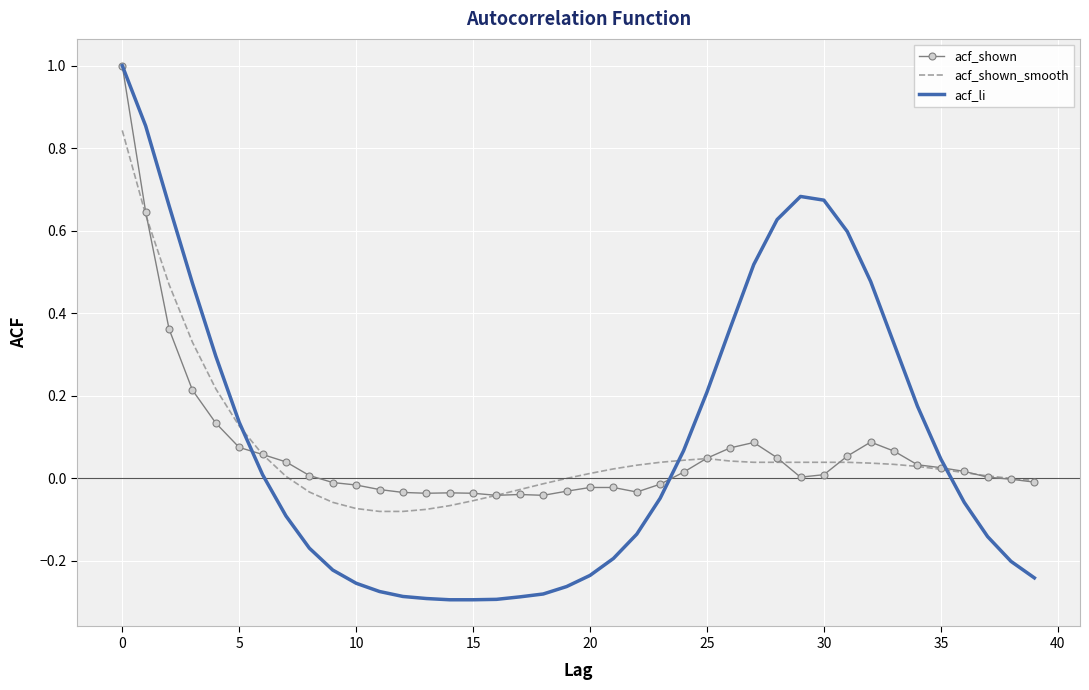

Which series has the widest spread of values?

acf_li